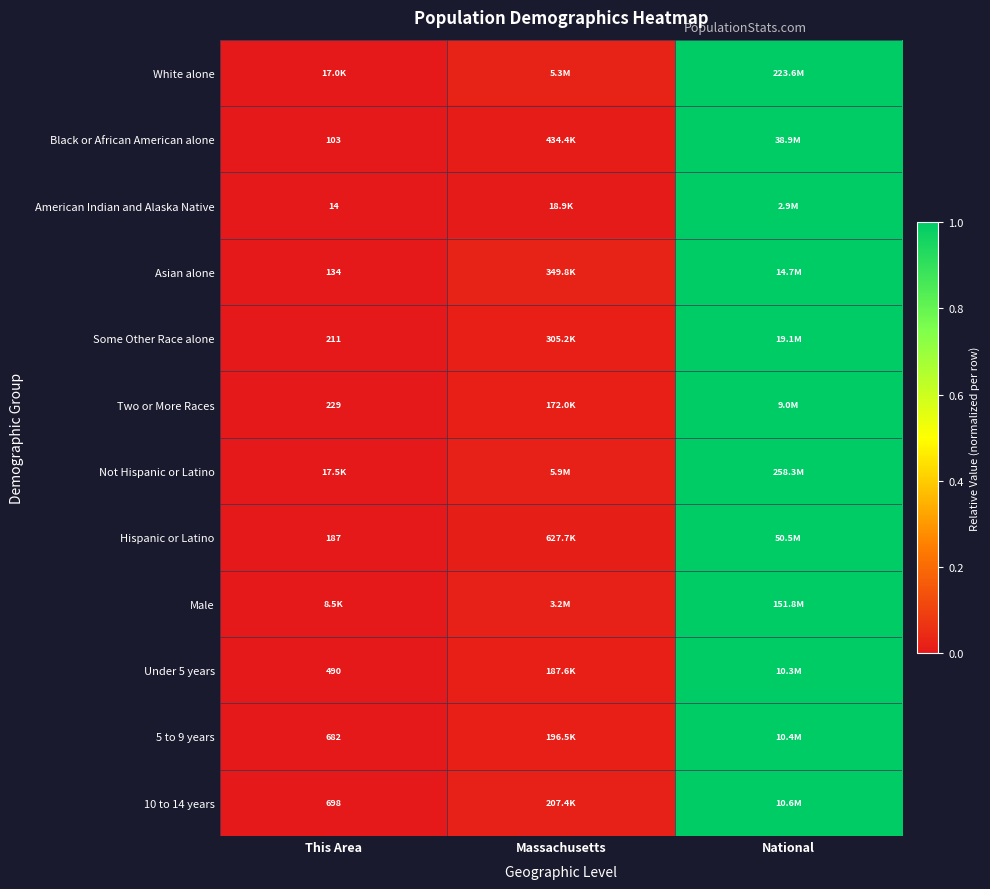

The White alone series shows 0.0 at This Area. True or false?

True